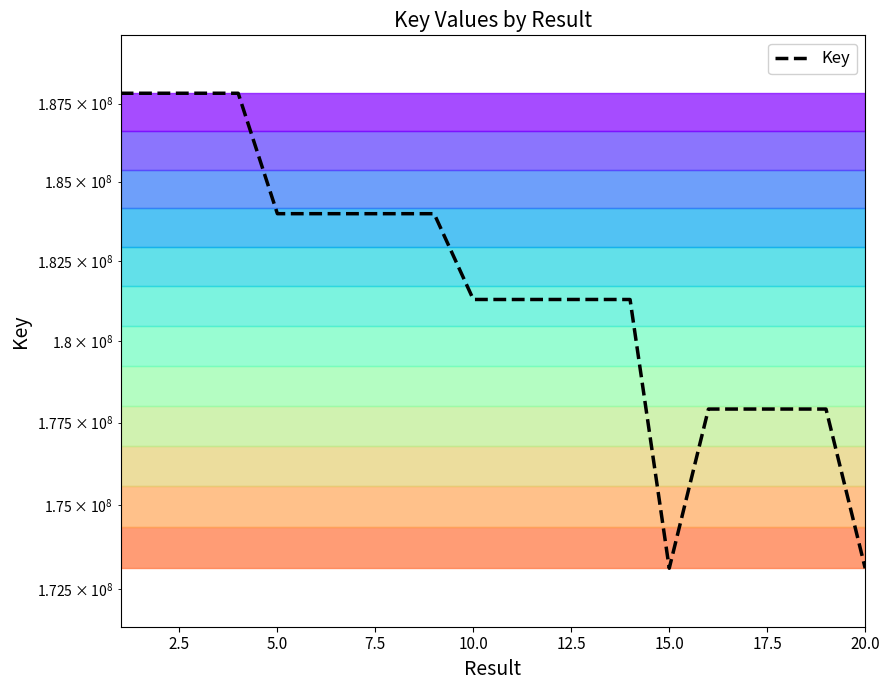

What is the maximum value shown in the chart?

187835055